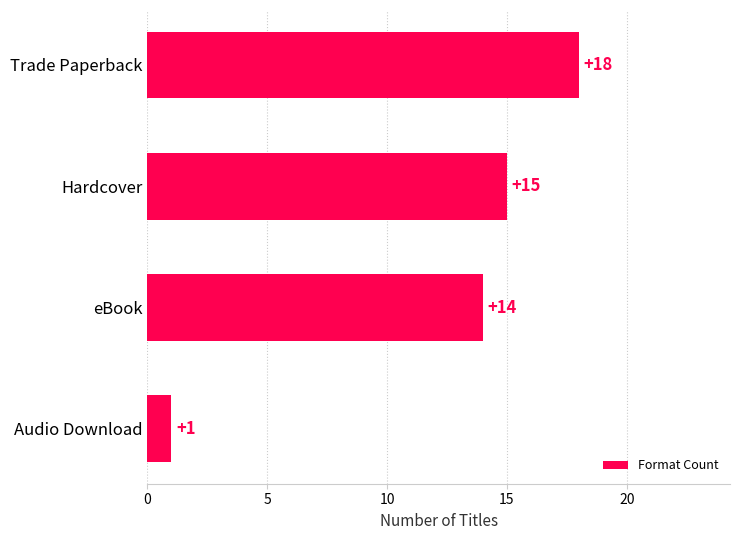

What is the ratio of the value at Trade Paperback to the value at Hardcover?

1.2